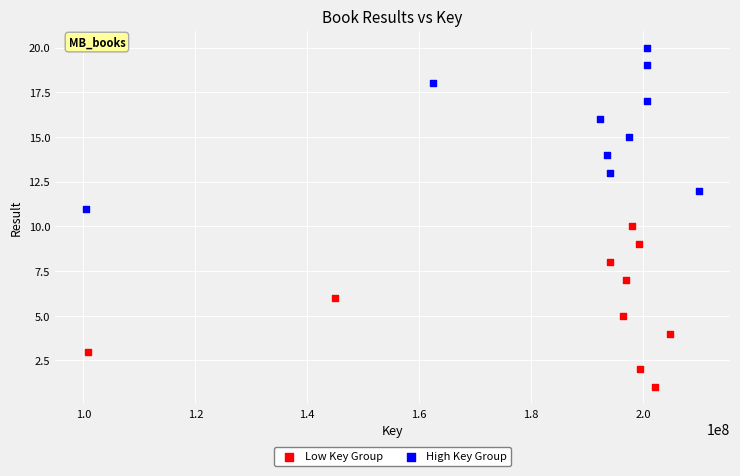

Which series reaches the maximum Y coordinate?

High Key Group